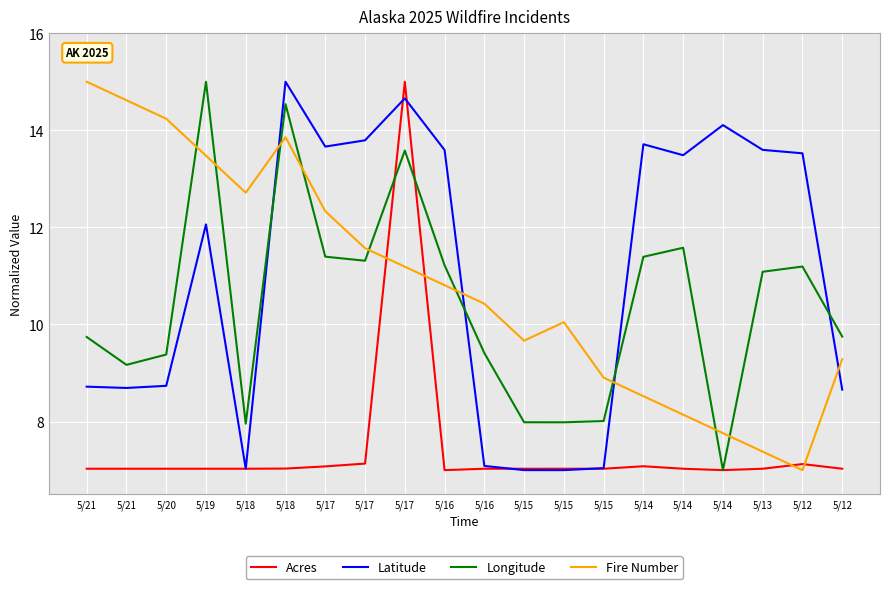

Does the chart have visible grid lines?

Yes